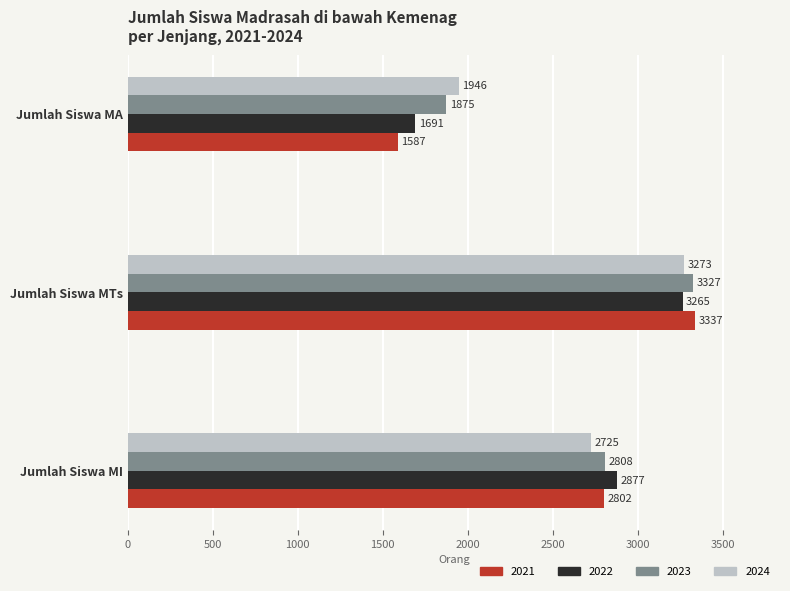

What are all the series names shown in the legend?

2021, 2022, 2023, 2024